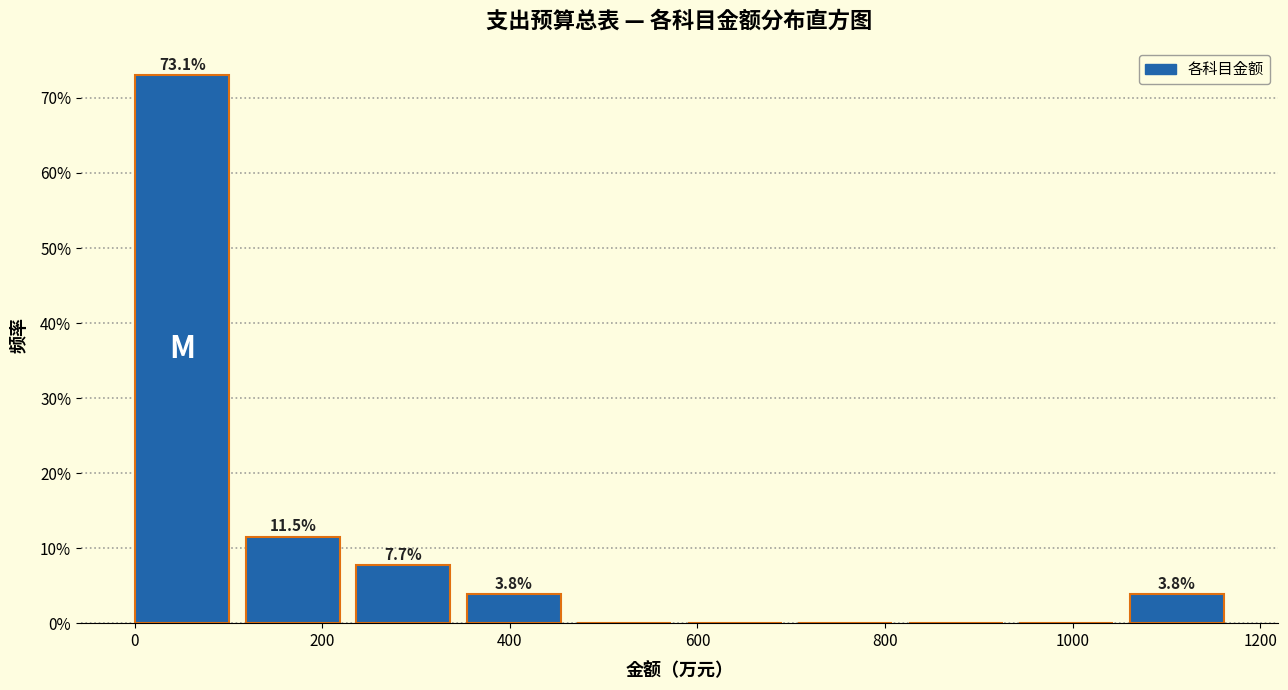

Which range on the x-axis has the tallest bar?

0 to 120